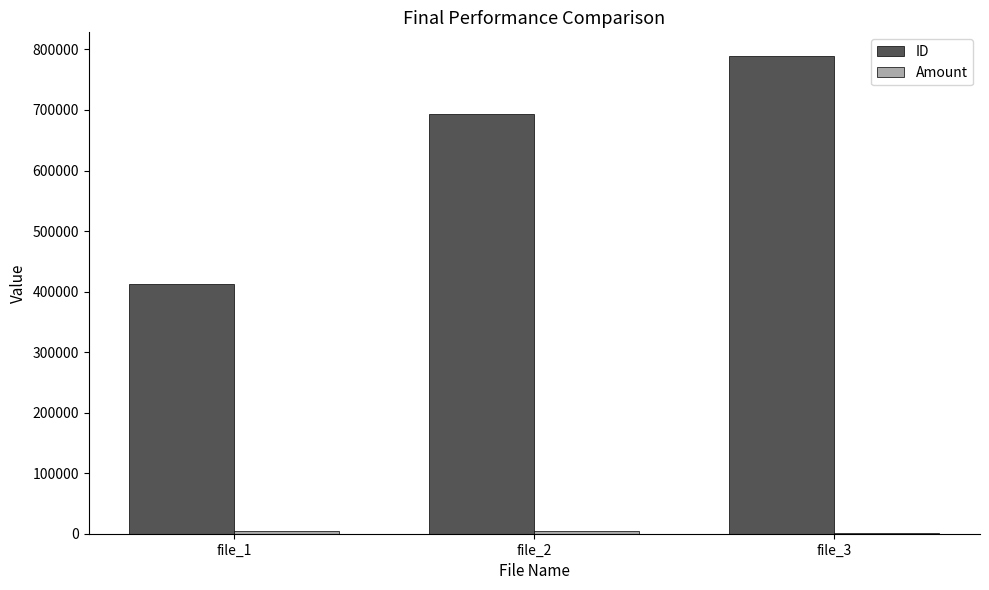

What is the maximum value shown in the chart?

788803.7